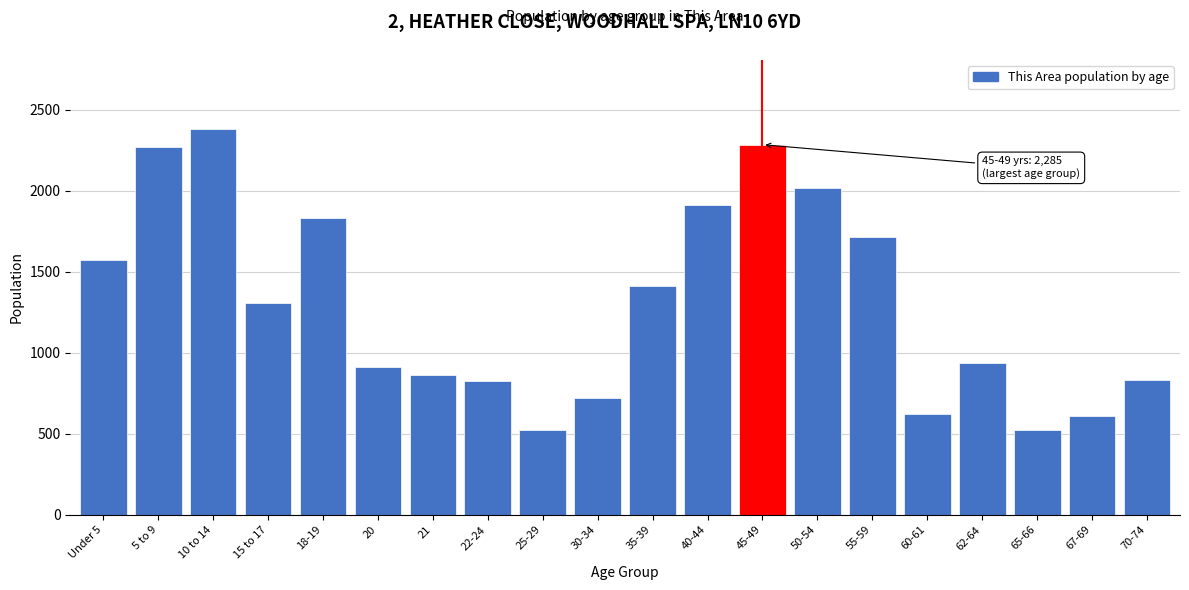

What is the greatest value displayed?

2380